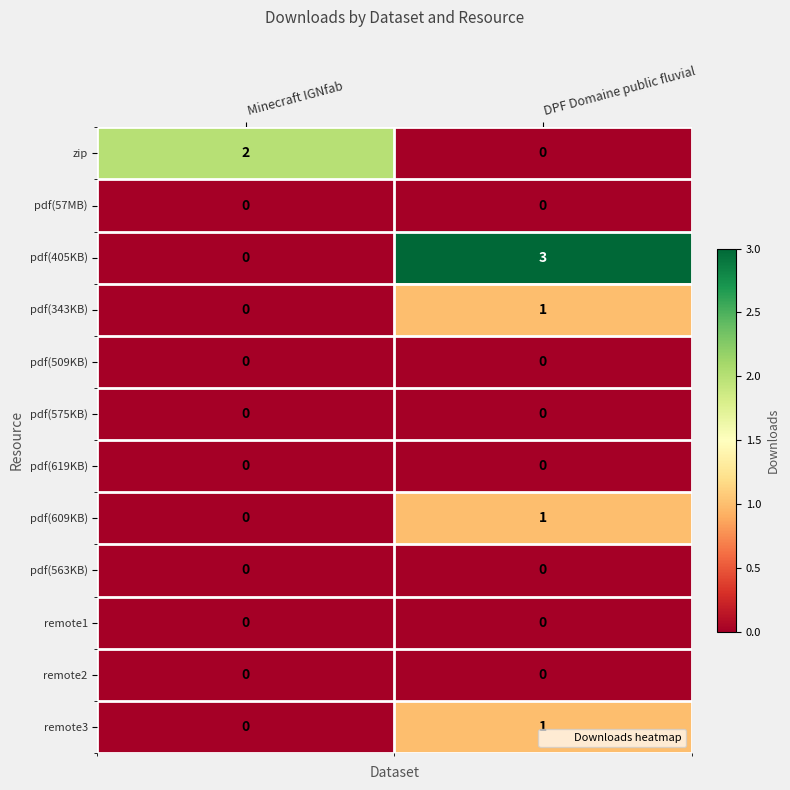

What is the spread (max minus min) of values at Minecraft IGNfab?

2